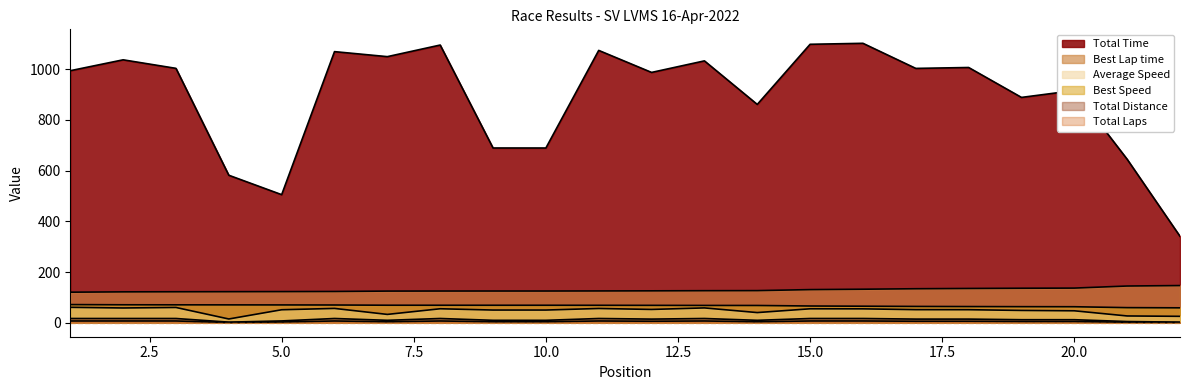

What is the sum of all Total Time values?

19675.9